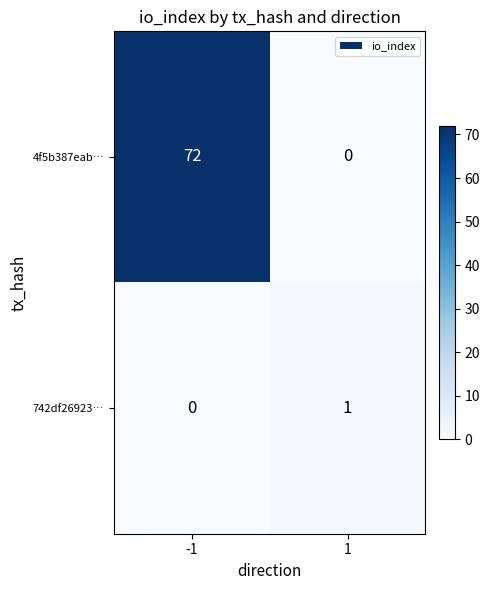

Between -1 and 1, which series saw the biggest shift?

4f5b387eab…